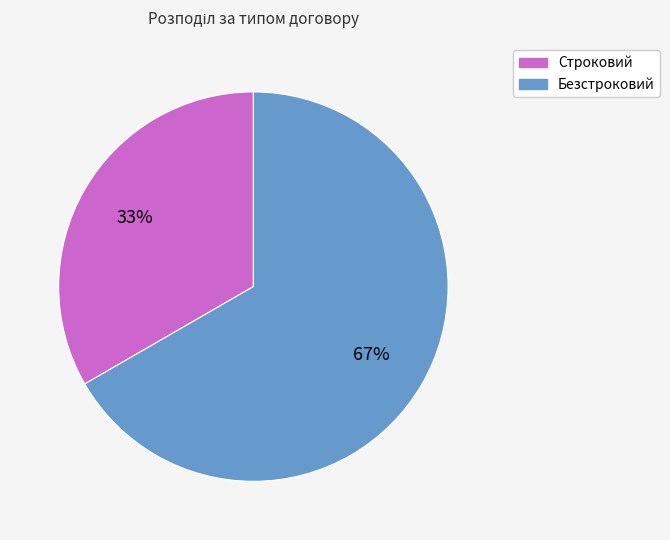

How many slices are in this pie chart?

2